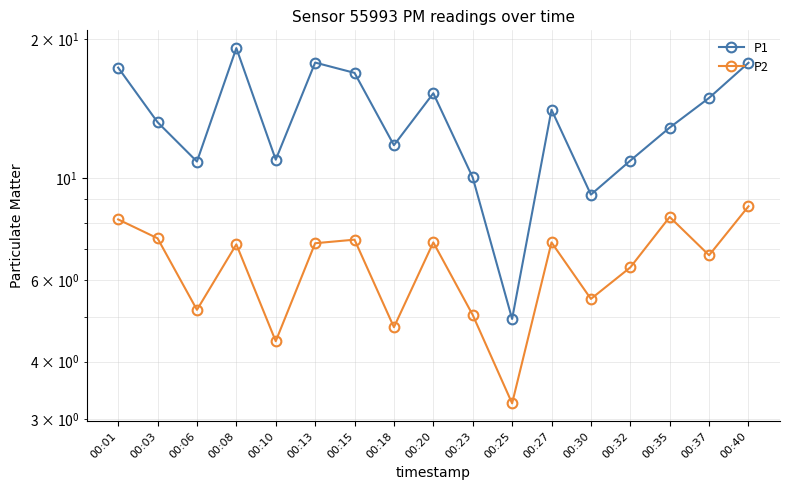

Where is the first local maximum for P2?

00:08